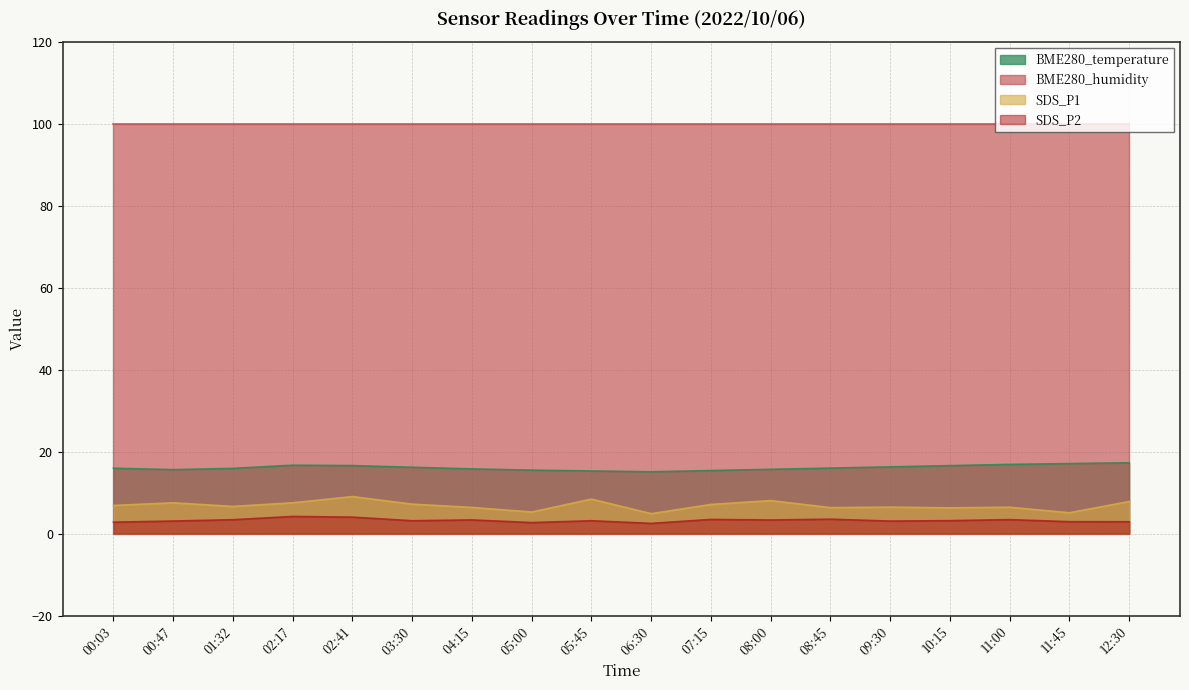

What is the sum of all SDS_P2 values?

58.2